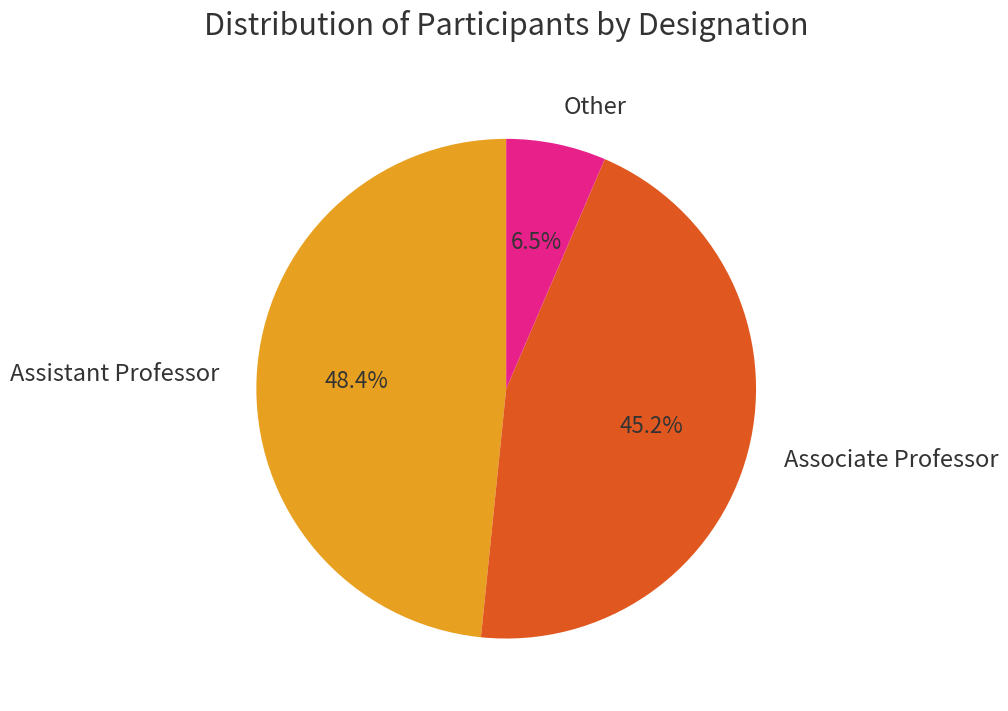

To the nearest percent, what is the difference between the Associate Professor and Other slice percentages?

39%